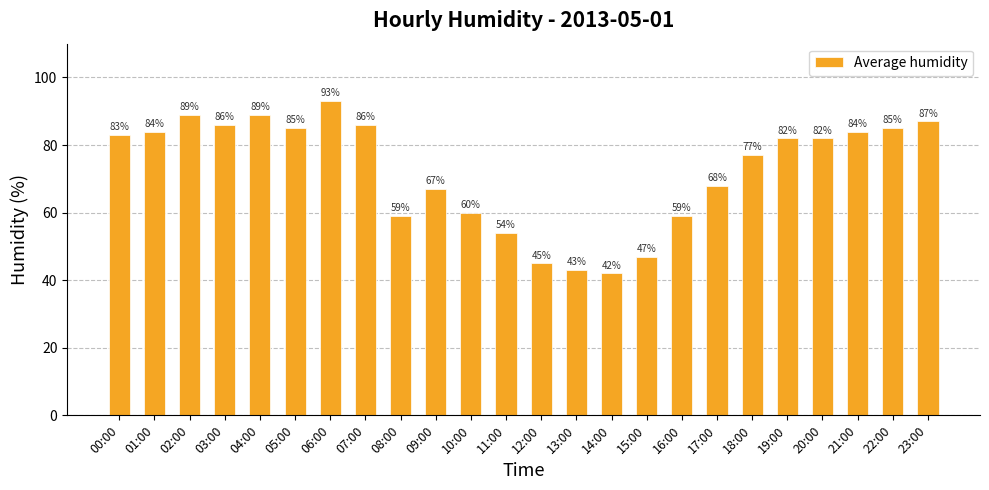

How many categories are shown in the chart?

24